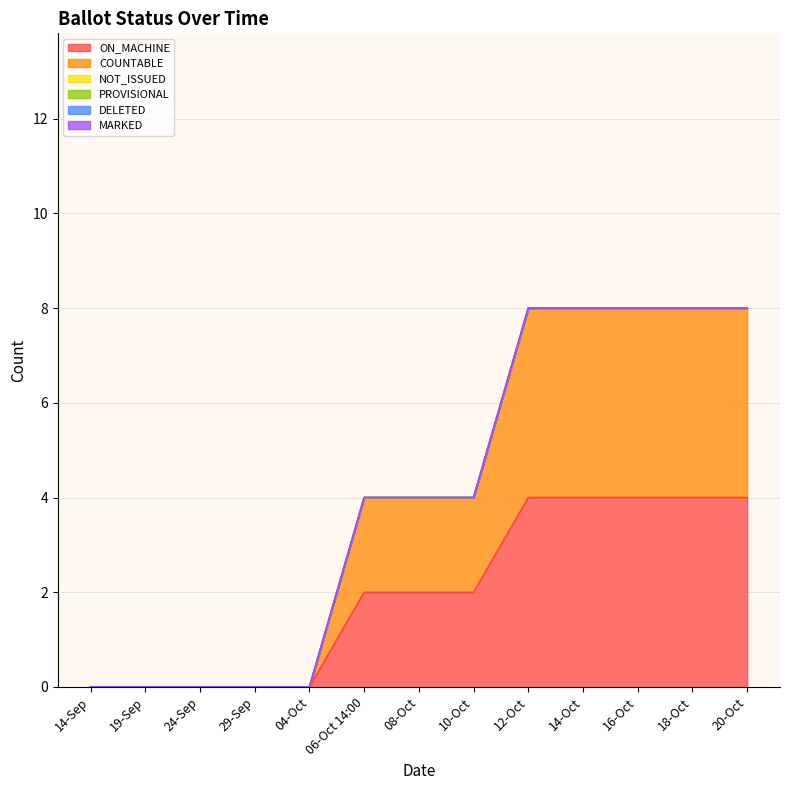

What is the spread (max minus min) of values at 16-Oct?

4